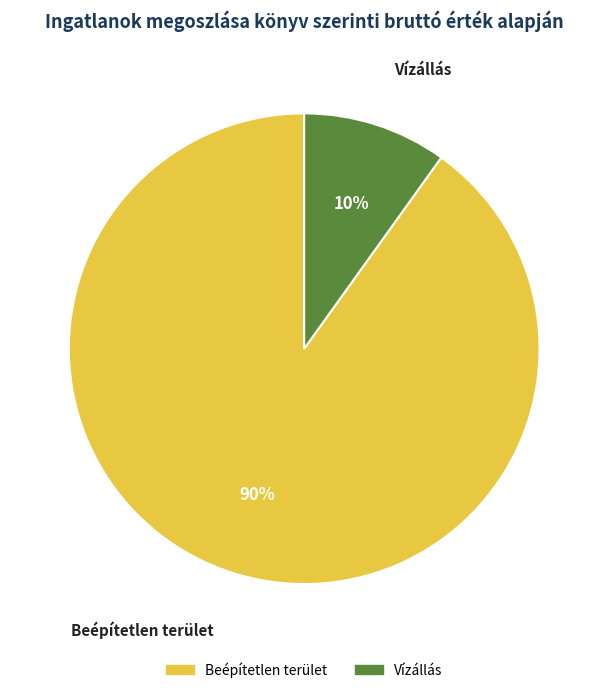

Is it true that Beépítetlen terület is 90% of the pie?

True